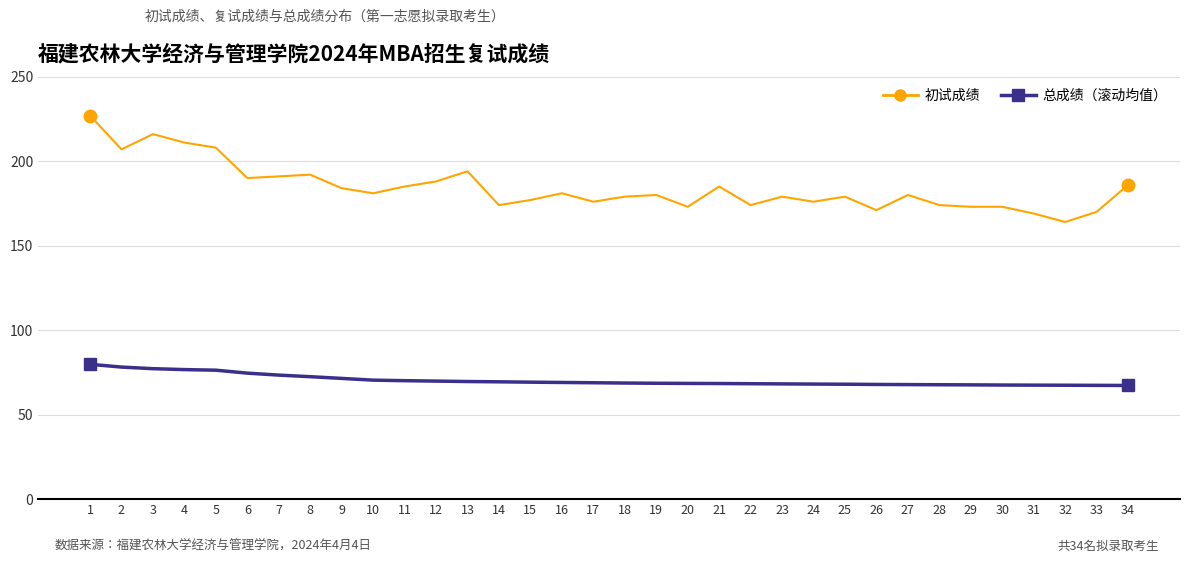

What are all the series names shown in the legend?

初试成绩, 总成绩（滚动均值）